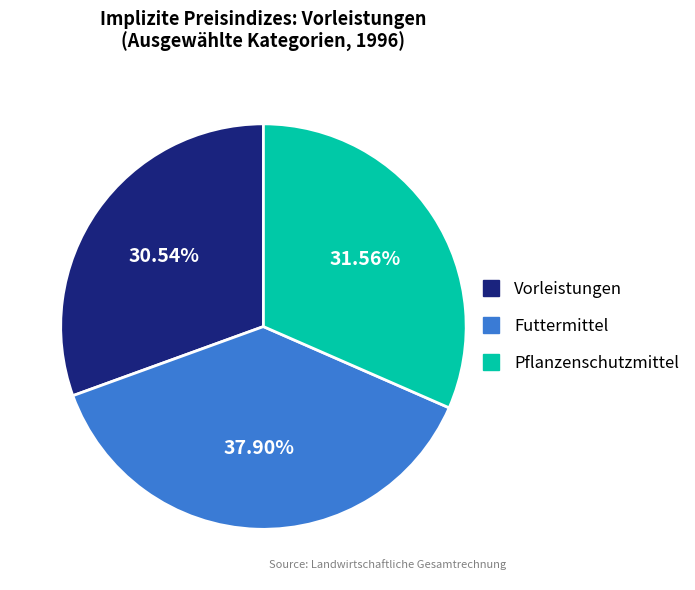

Is there a majority slice in this chart?

No